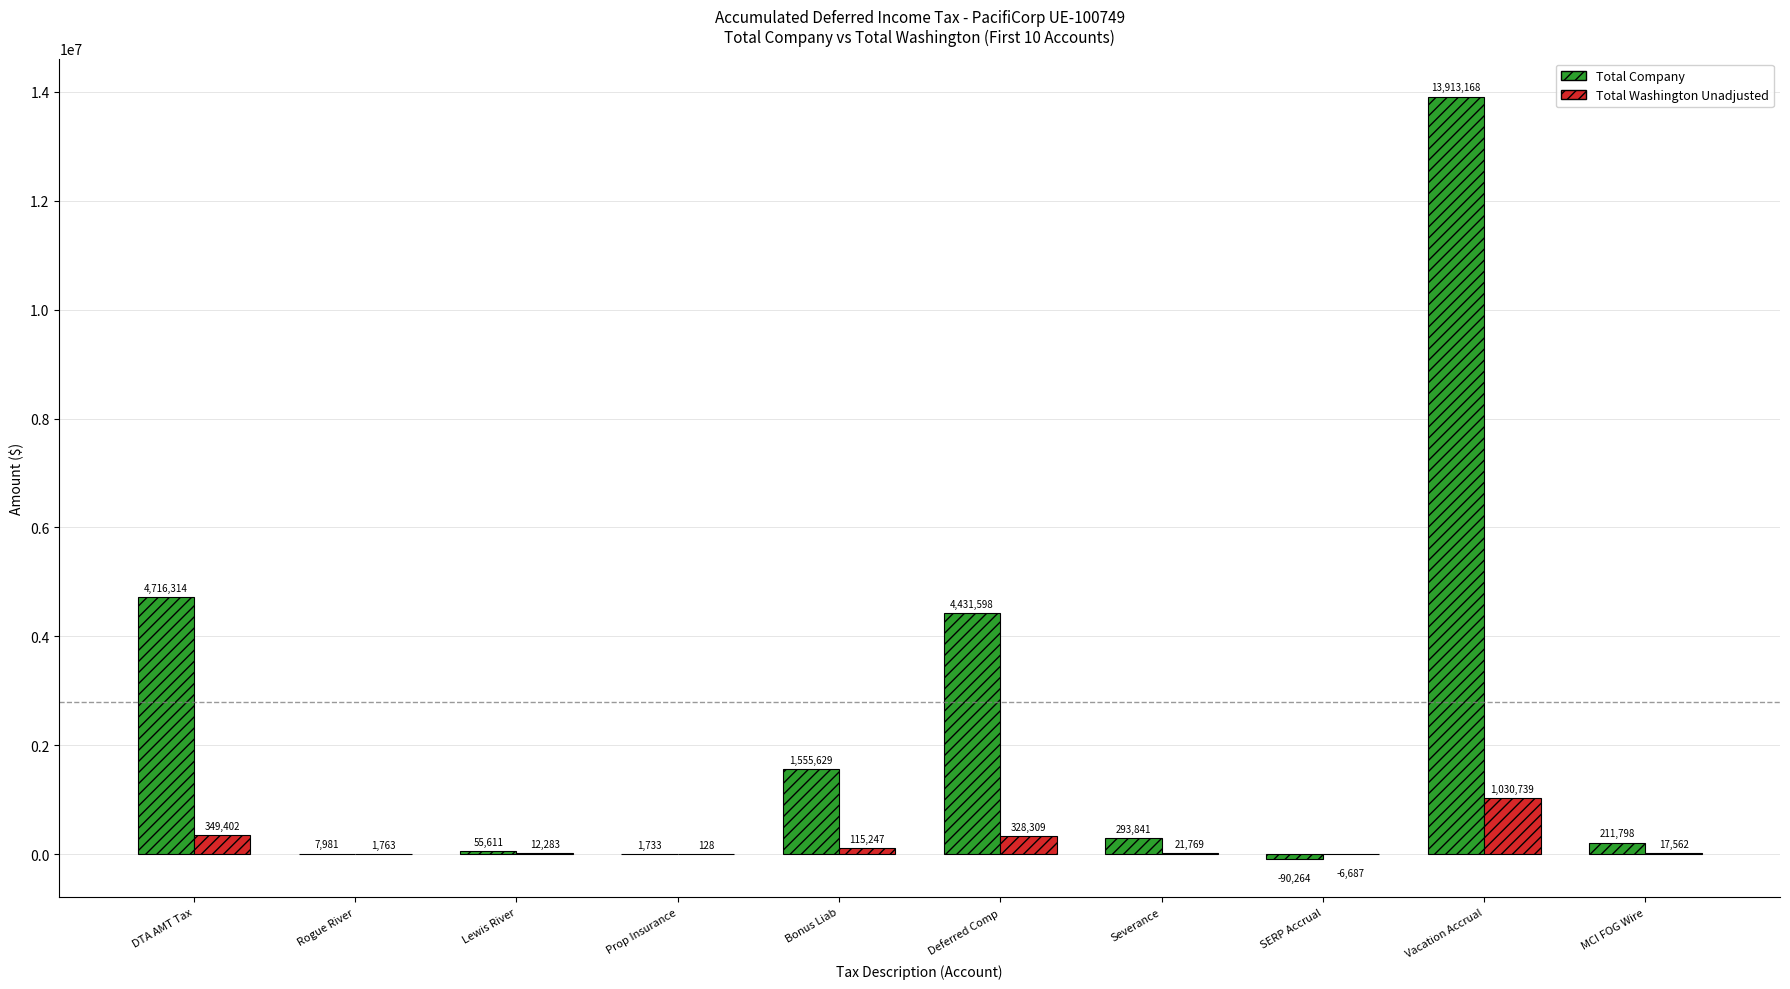

Between Lewis River and Severance, which series saw the biggest shift?

Total Company